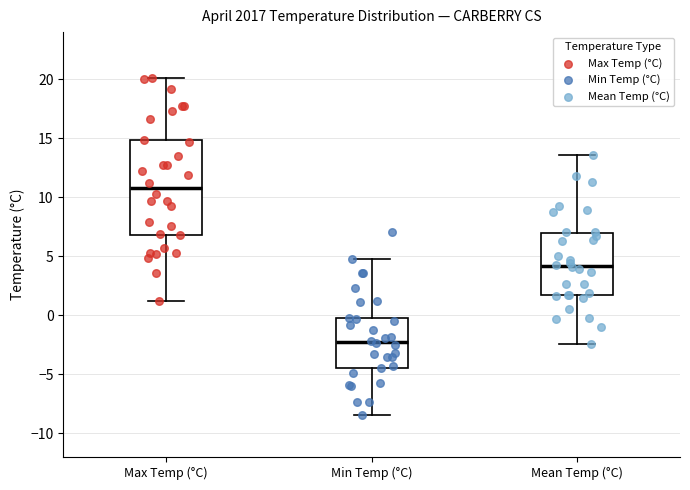

Where is the upper edge of the box for Mean Temp (°C) on the y-axis? The values are not printed on the chart, so give them approximately, as read against the axis.

7.0